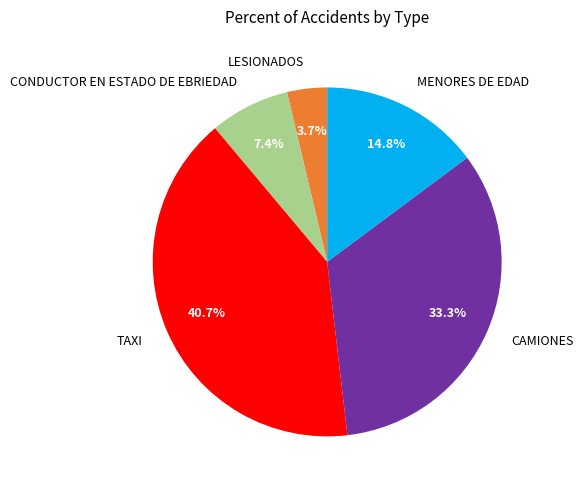

Is the sum of LESIONADOS and CAMIONES greater than half?

No